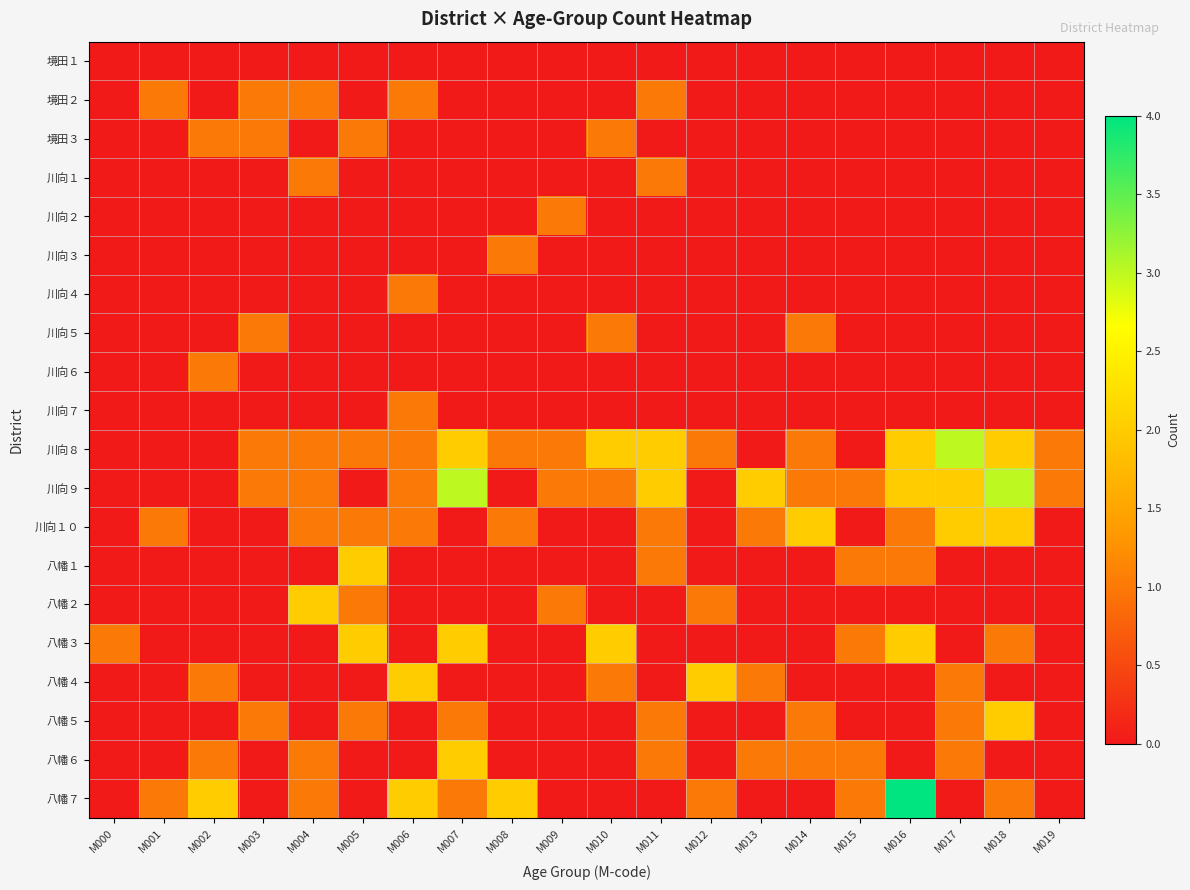

Between M011 and M012, which series saw the biggest shift?

川向９